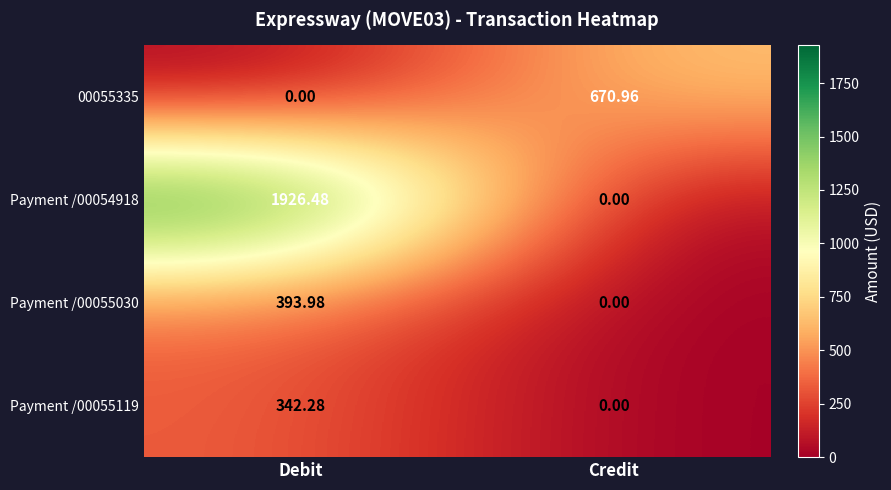

List the labels in order of Payment /00055030 value, largest first.

Debit, Credit